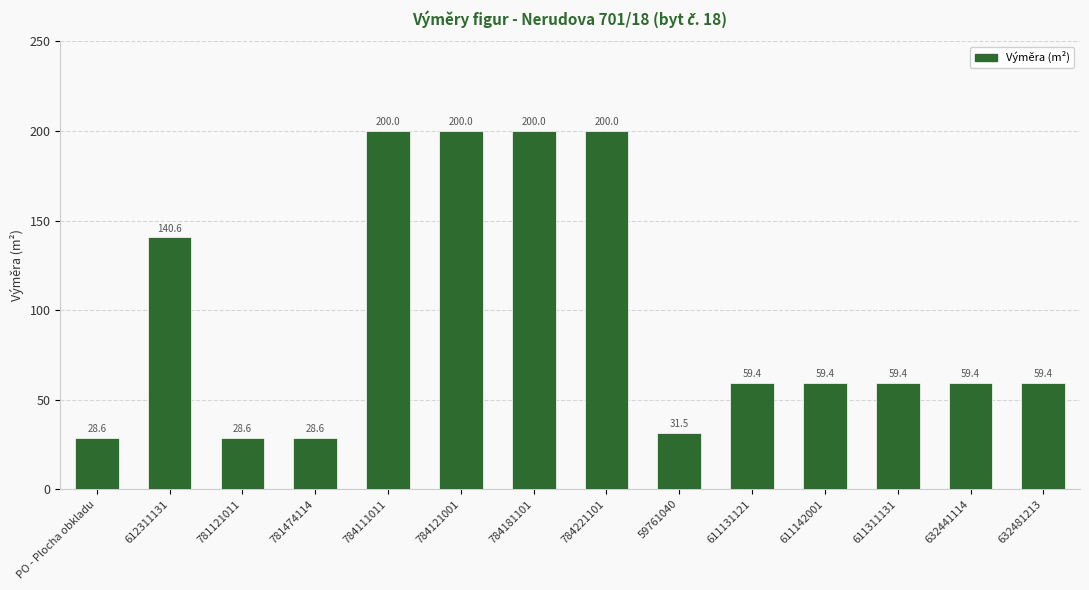

What is the ratio of the value at 784111011 to the value at 632441114?

3.4